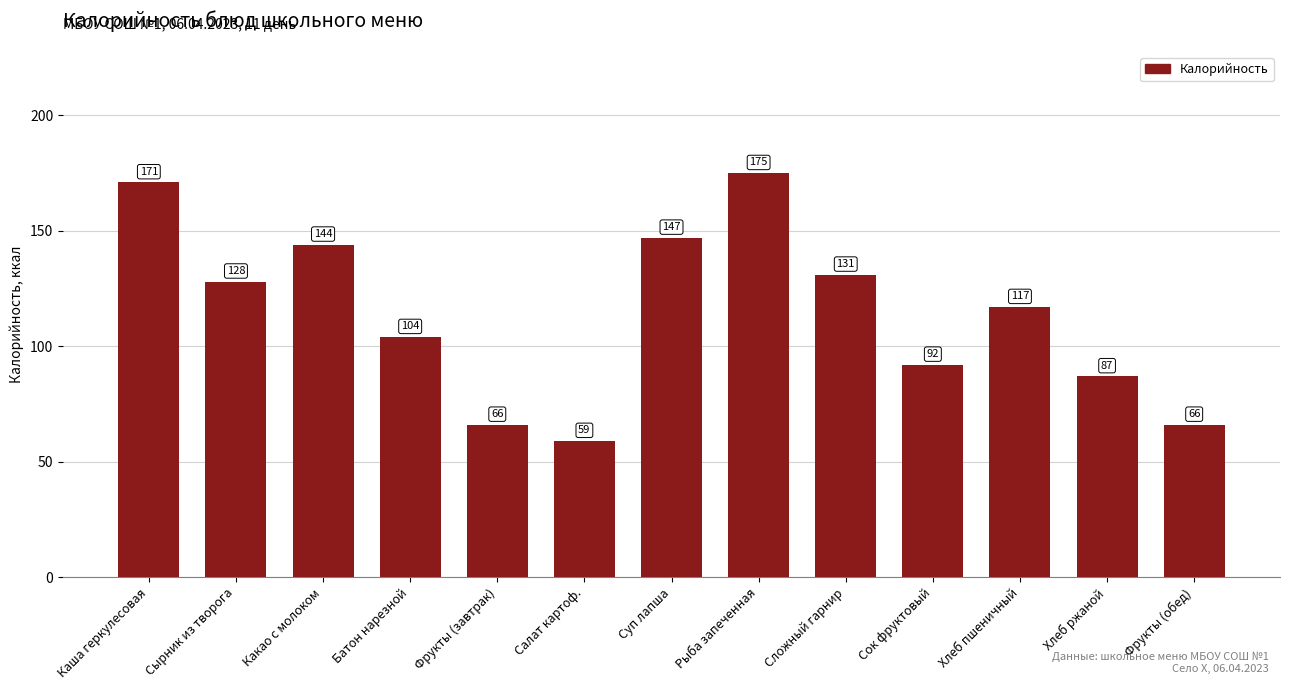

What is the approximate value at Какао с молоком, to the nearest 5?

145